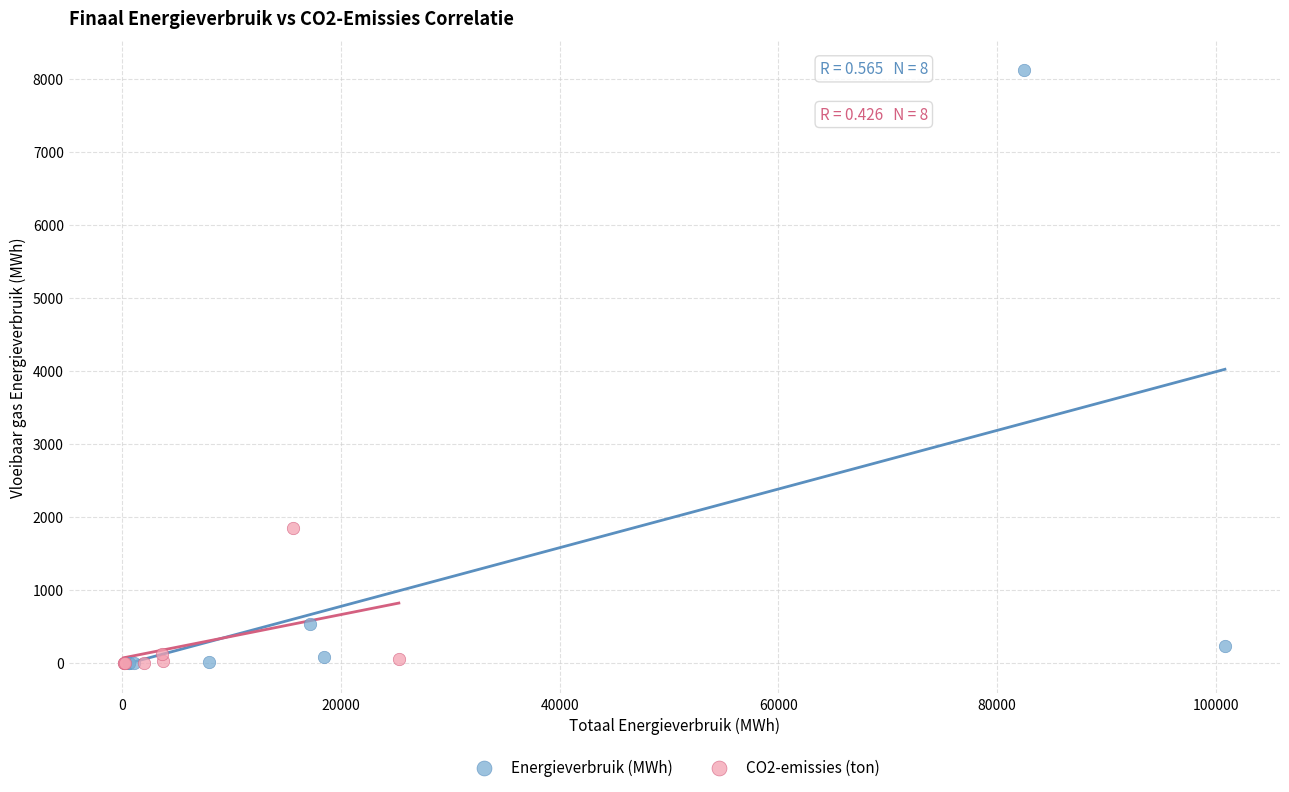

What are all the series names shown in the legend?

Energieverbruik (MWh), CO2-emissies (ton)